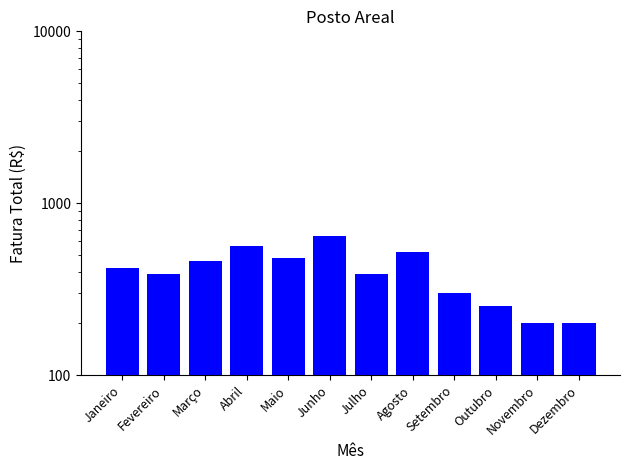

How many categories are shown in the chart?

12